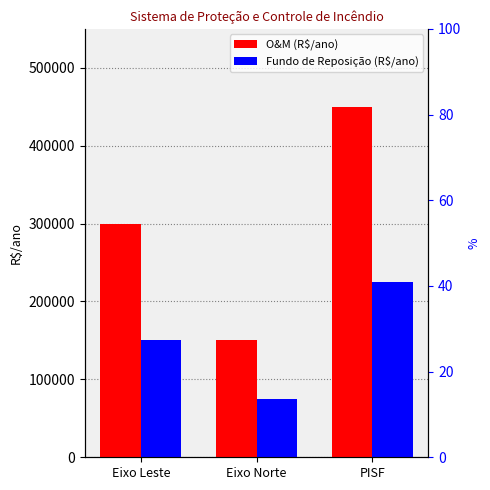

The value of Fundo de Reposição (R$/ano) at Eixo Leste is 150000. True or false?

True